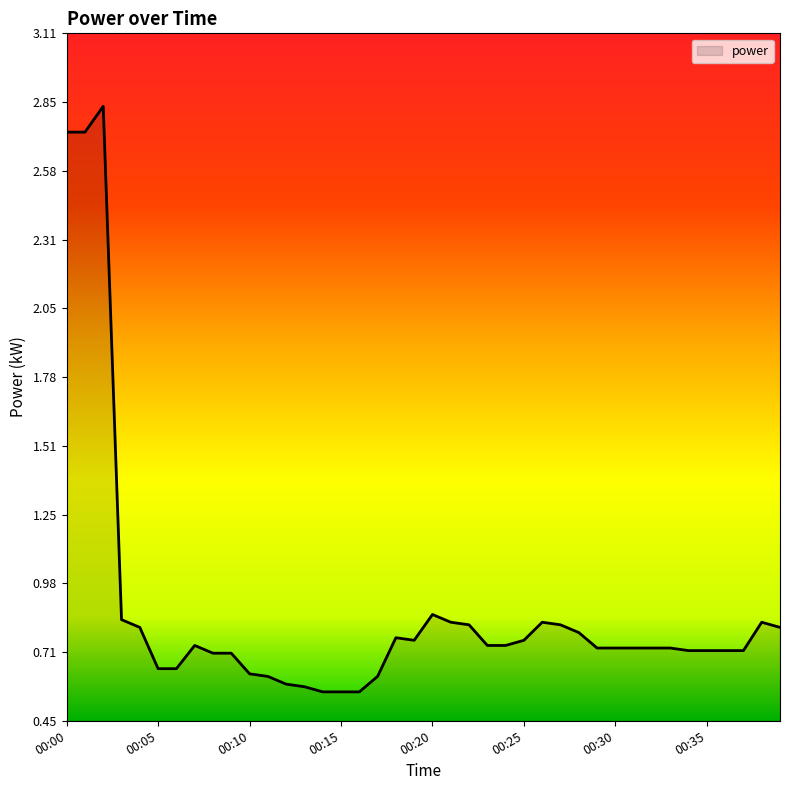

What is the difference between the maximum and minimum values?

2.3